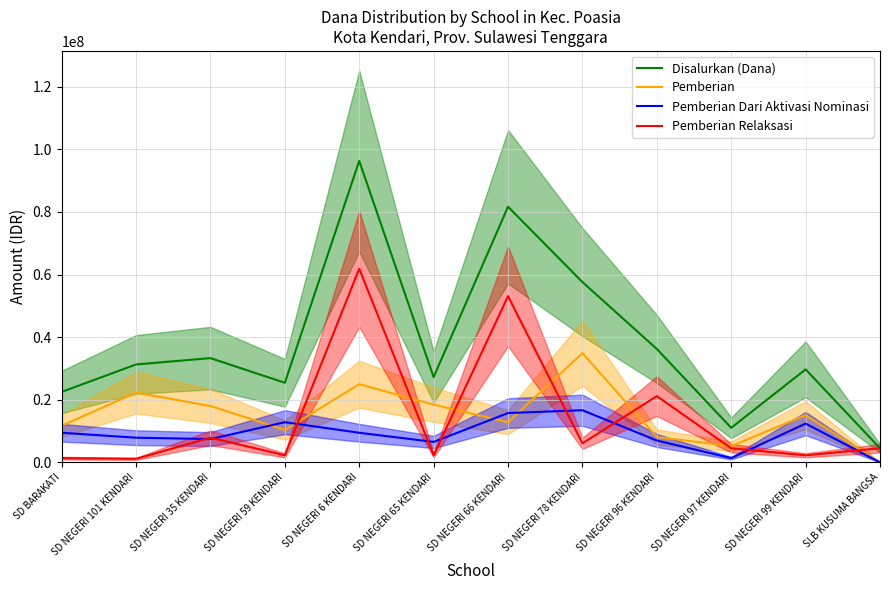

What position from the left is SD NEGERI 78 KENDARI?

8